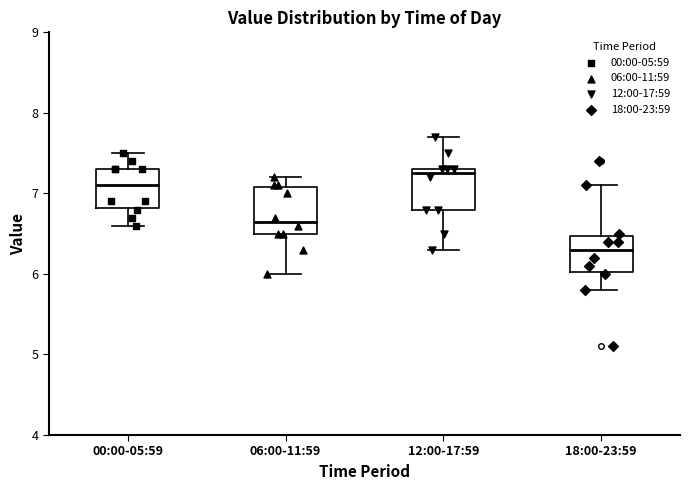

Reading left to right, read every box against the y-axis: the position of its median line, the range the box covers, and the ends of its whiskers. The values are not printed on the chart, so give them approximately, as read against the axis.

00:00-05:59: median 7.1, box 6.8 to 7.3, whiskers 6.6 to 7.5
06:00-11:59: median 6.7, box 6.5 to 7.1, whiskers 6.0 to 7.2
12:00-17:59: median 7.3 (just below the box's upper edge), box 6.8 to 7.3, whiskers 6.3 to 7.7
18:00-23:59: median 6.3, box 6.0 to 6.5, whiskers 5.8 to 7.1